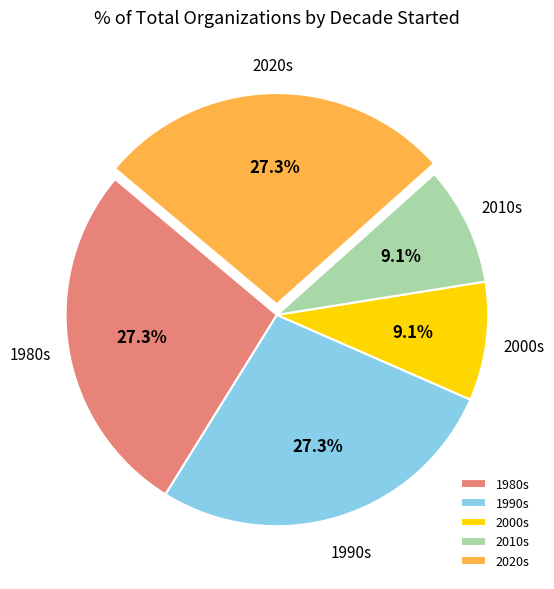

What percentage is NOT represented by 1980s?

72.7%